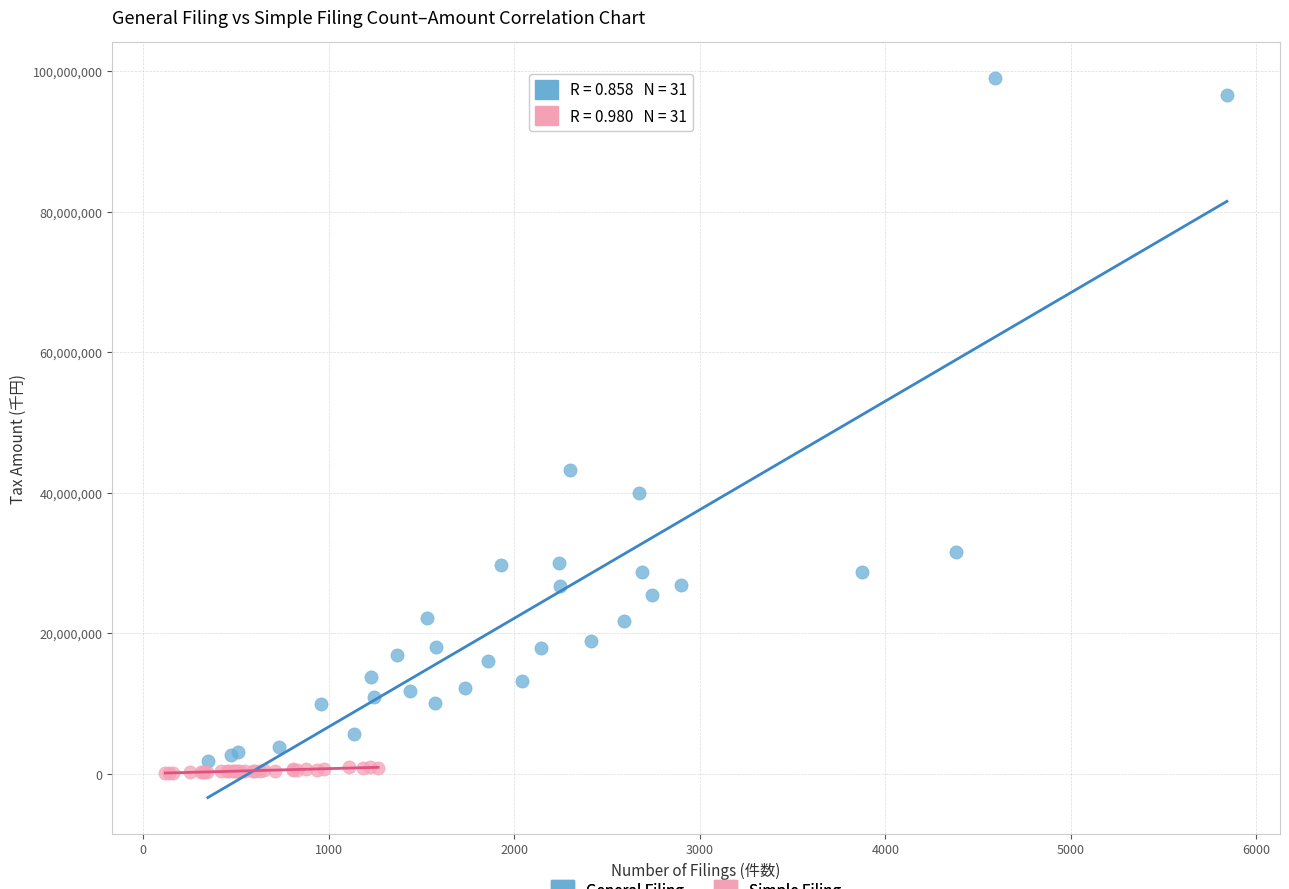

Which series has the largest Y range (max minus min)?

General Filing